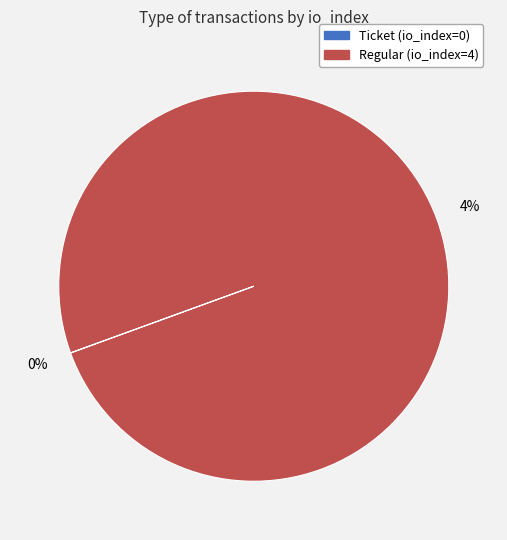

Count the number of slices in the pie.

2